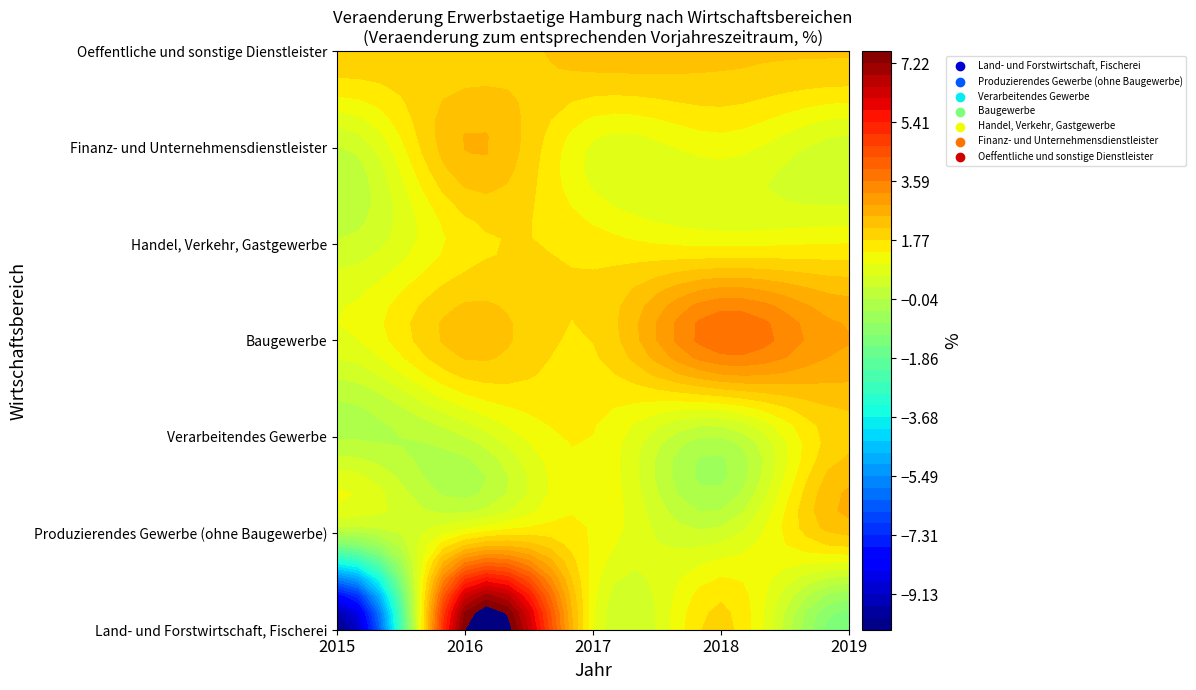

Is the value of Oeffentliche und sonstige Dienstleister at 2015 greater than the value of Handel, Verkehr, Gastgewerbe at 2017?

Yes